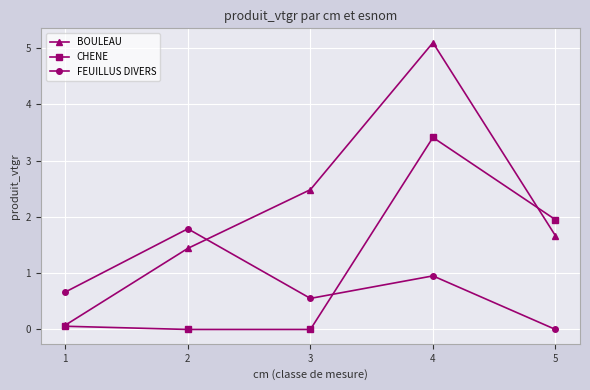

Rank the categories by BOULEAU value from lowest to highest.

1, 2, 5, 3, 4